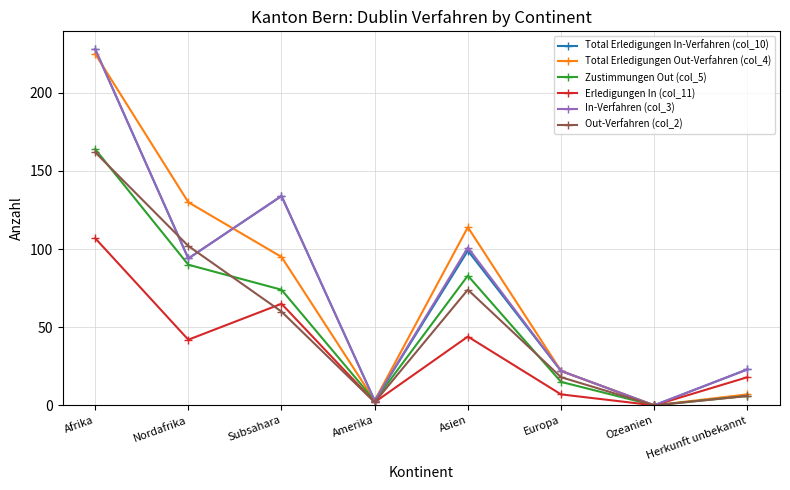

Where does the Total Erledigungen Out-Verfahren (col_4) series first go above 95?

Afrika